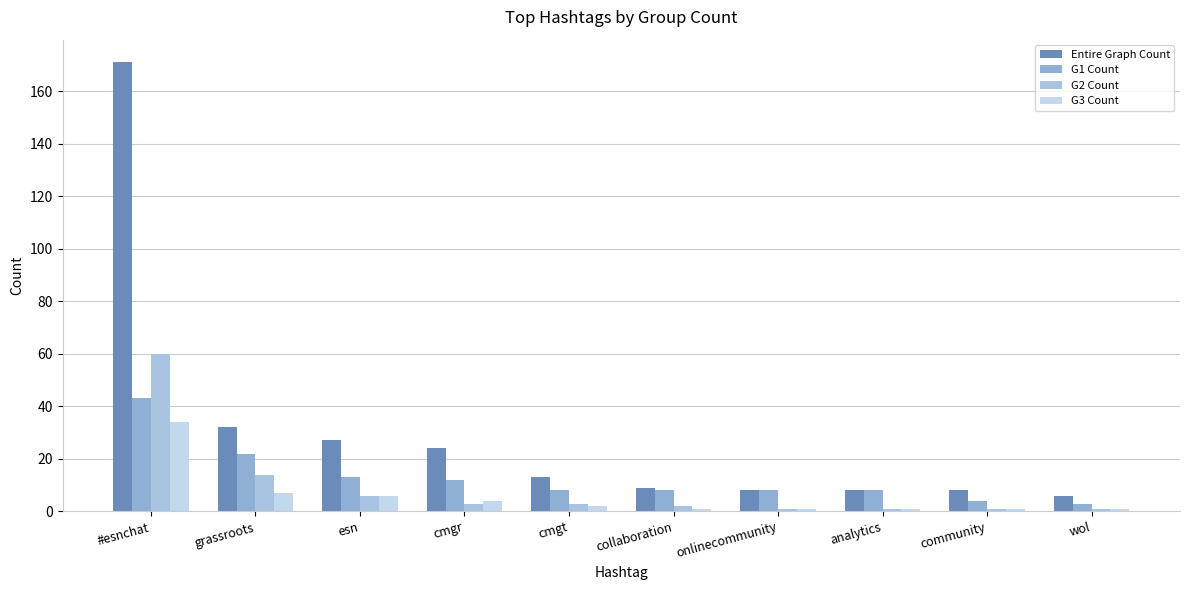

What is the average value of the G2 Count series?

9